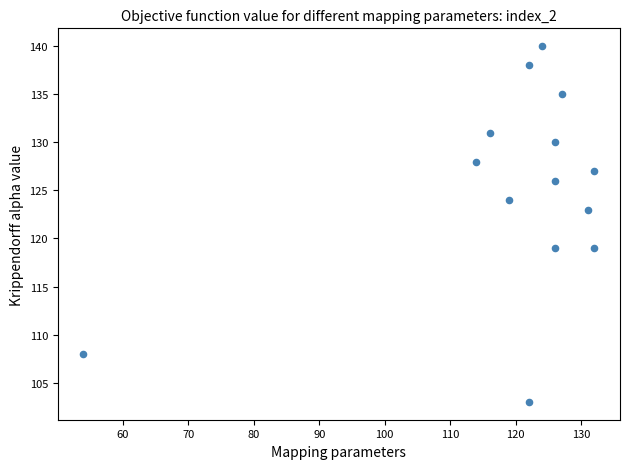

What is the range of Y values (max minus min)?

37